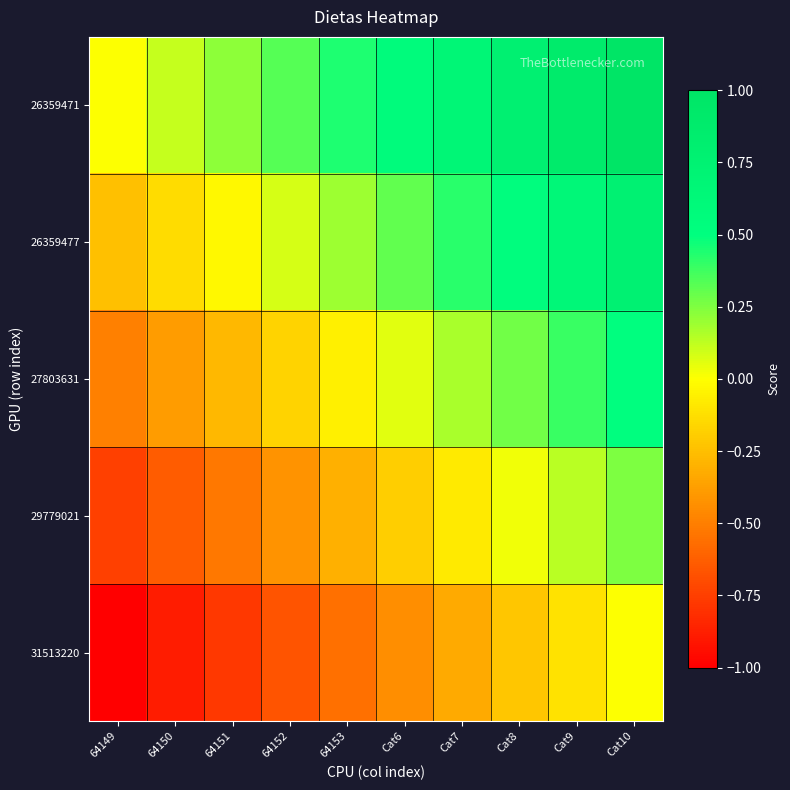

At 64153, list the series in order from smallest to largest.

31513220, 29779021, 27803631, 26359477, 26359471